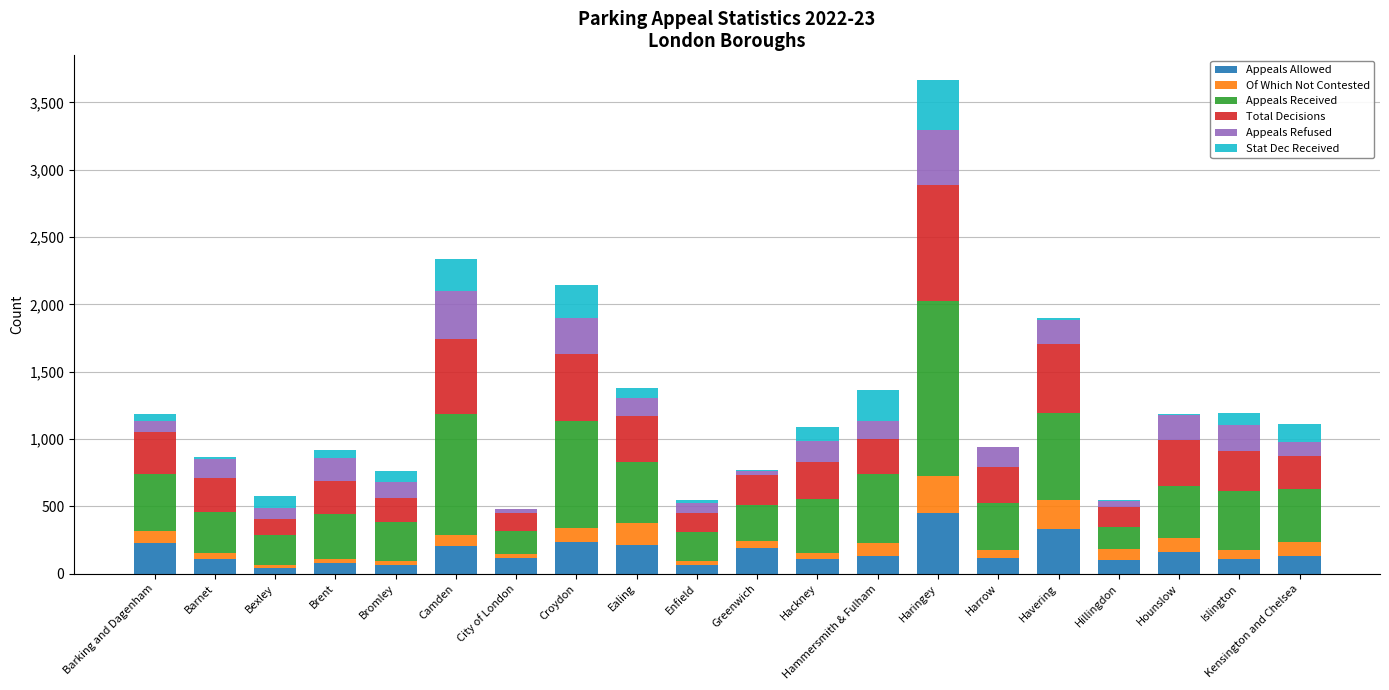

Are the bars horizontal?

No